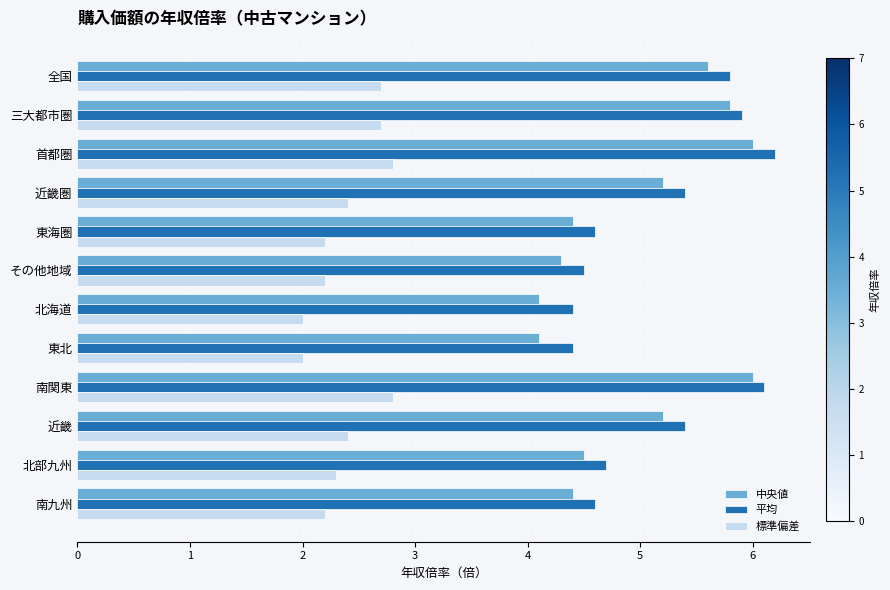

What is the minimum value shown in the chart?

2.0